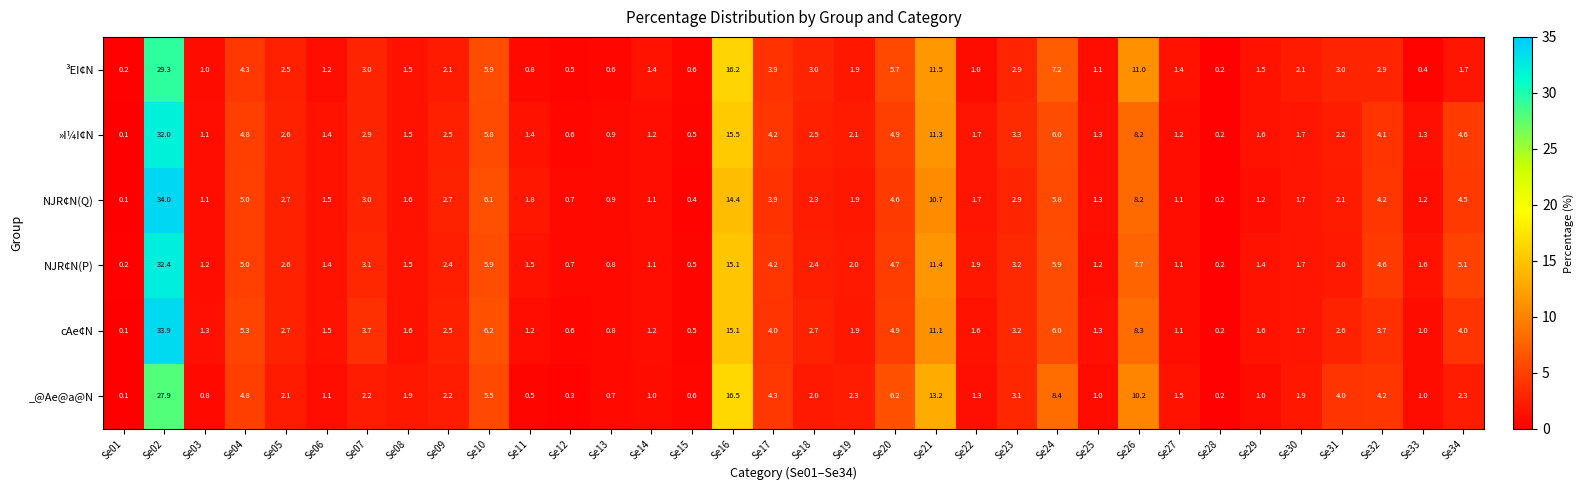

True or false: »I¼I¢N has a value of 2.8 at Se04.

False